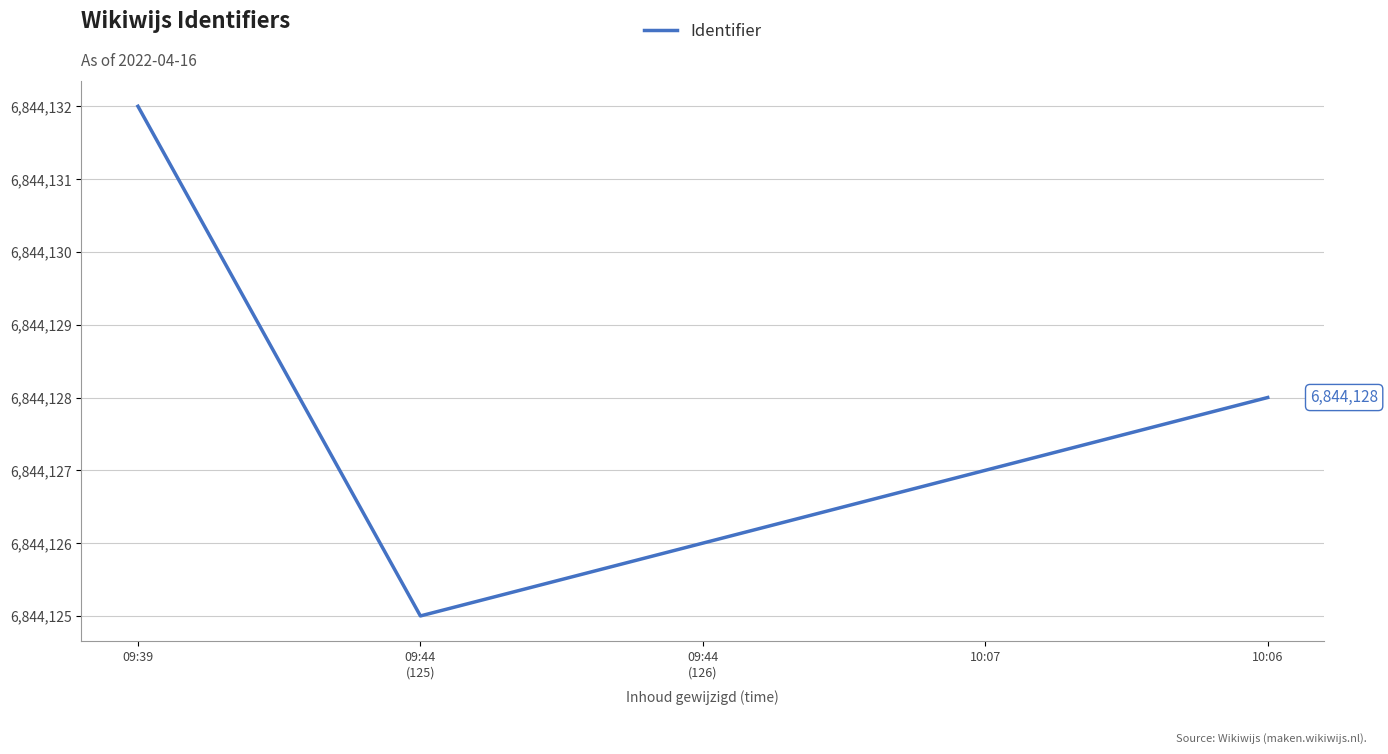

What is the average value?

6844128